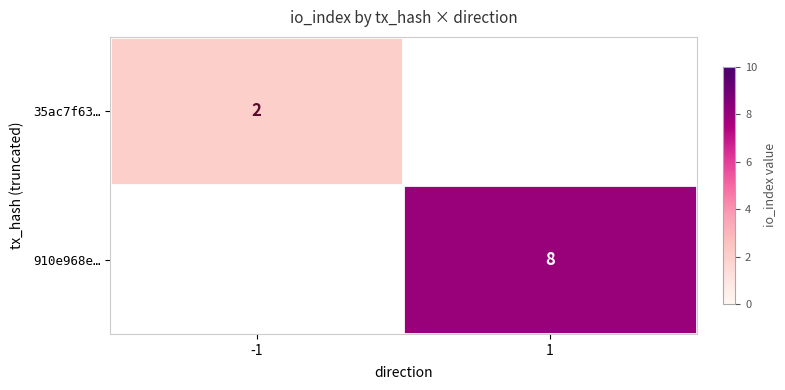

Is the value of 910e968e… at 1 greater than the value of 35ac7f63… at -1?

Yes